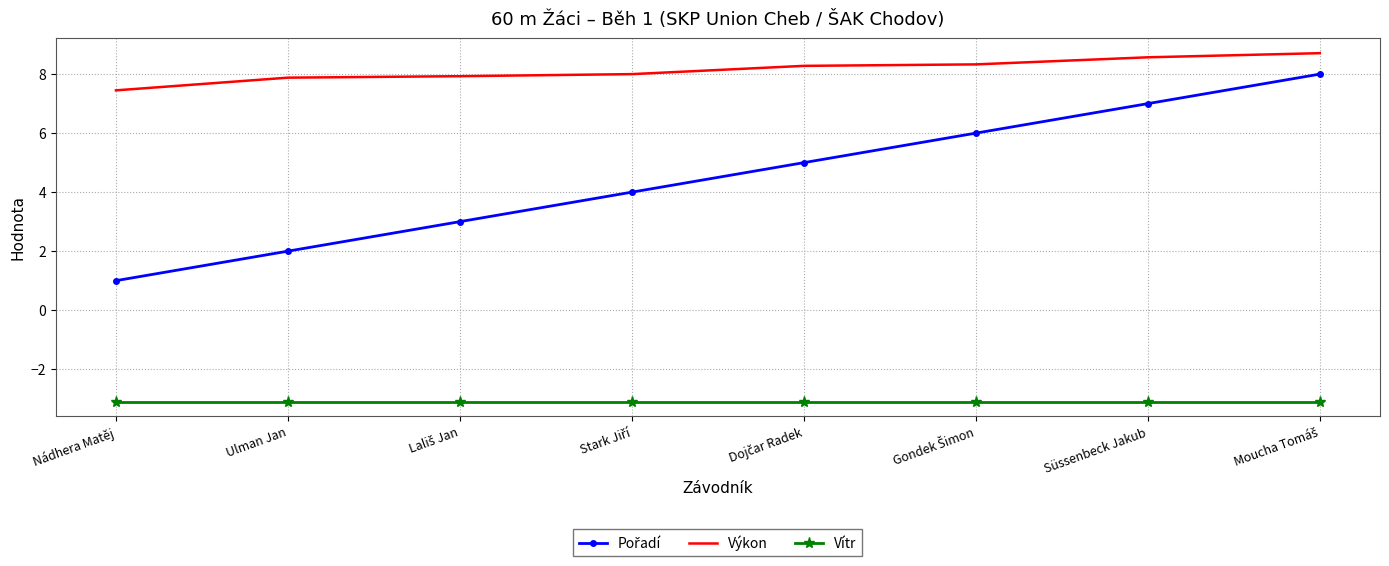

True or false: Výkon and Vítr cross at least once.

False